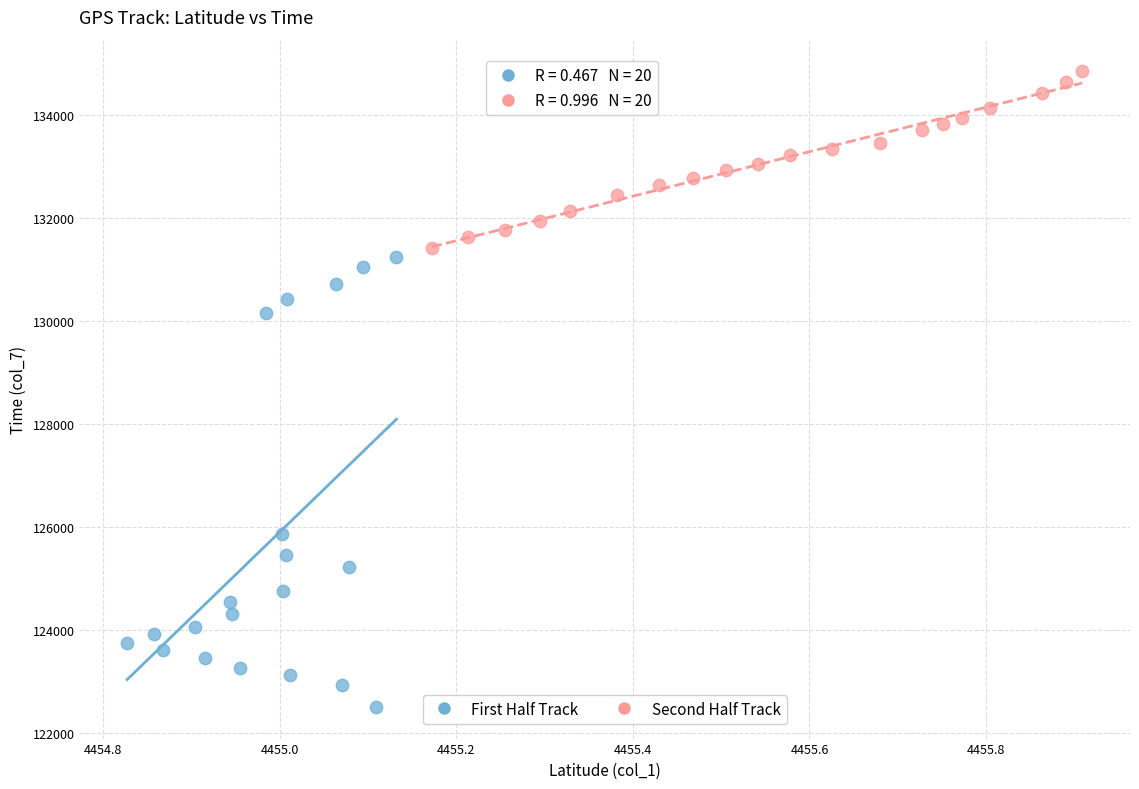

Which series reaches the maximum Y coordinate?

Second Half Track